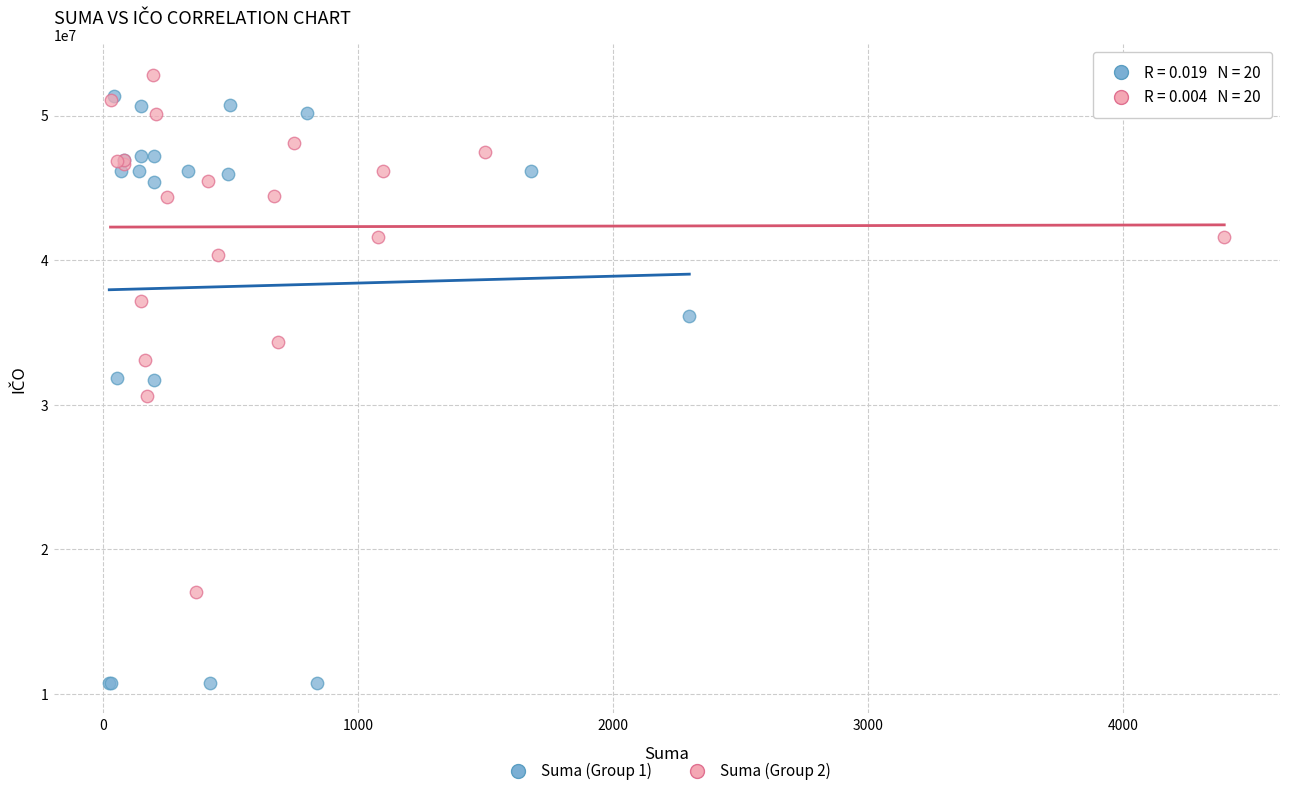

What are all the series names shown in the legend?

Suma (Group 1), Suma (Group 2)